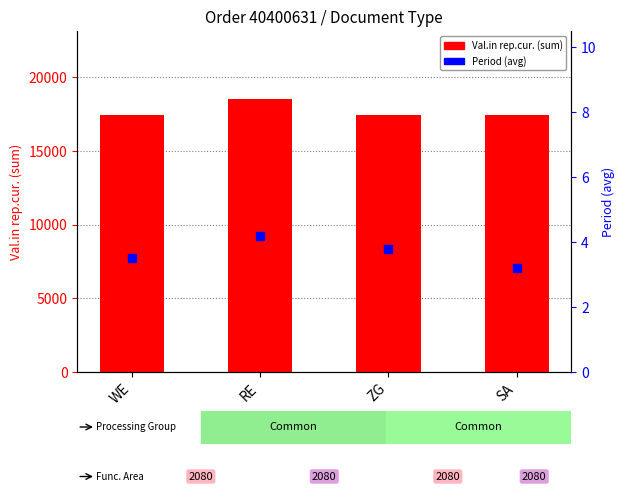

What is the difference between the maximum and second lowest values in the Val.in rep.cur. (sum) series?

1075.3